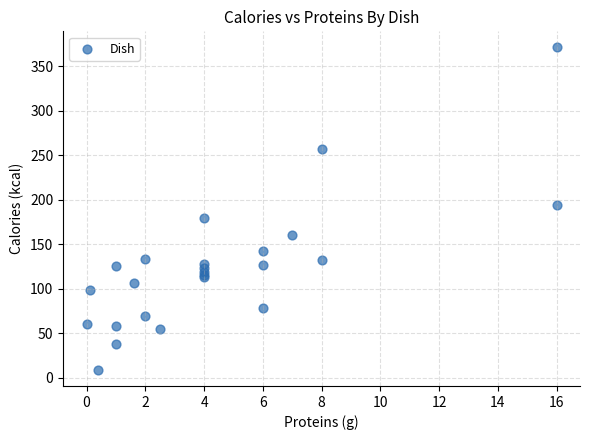

What Y value in the scatter plot is closest to 190?

194